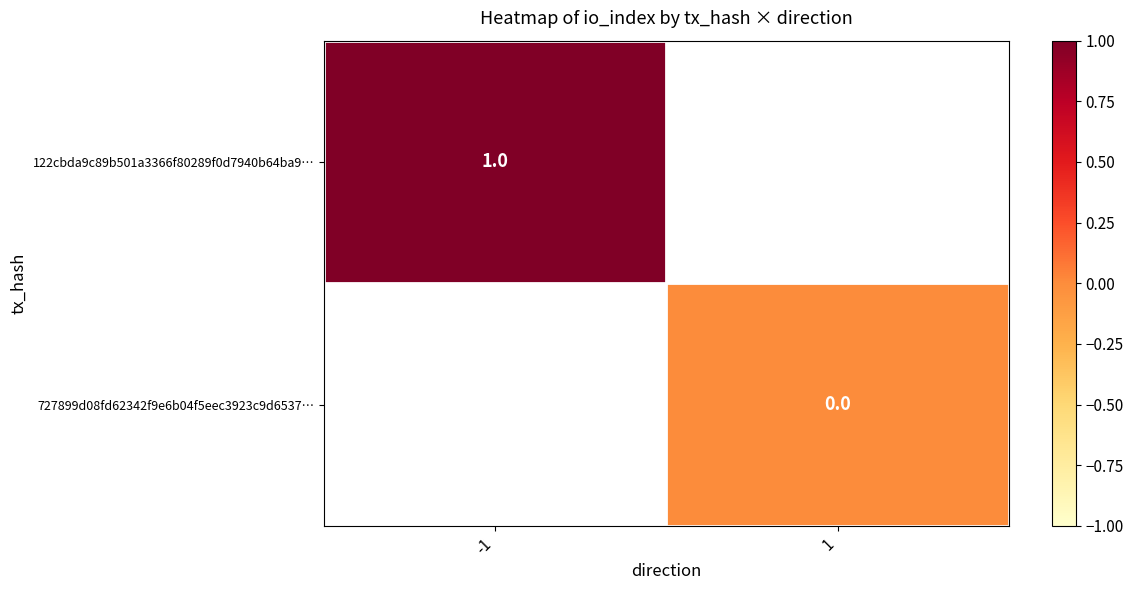

Is the value of 727899d08fd62342f9e6b04f5eec3923c9d6537… at 1 greater than the value of 122cbda9c89b501a3366f80289f0d7940b64ba9… at -1?

No